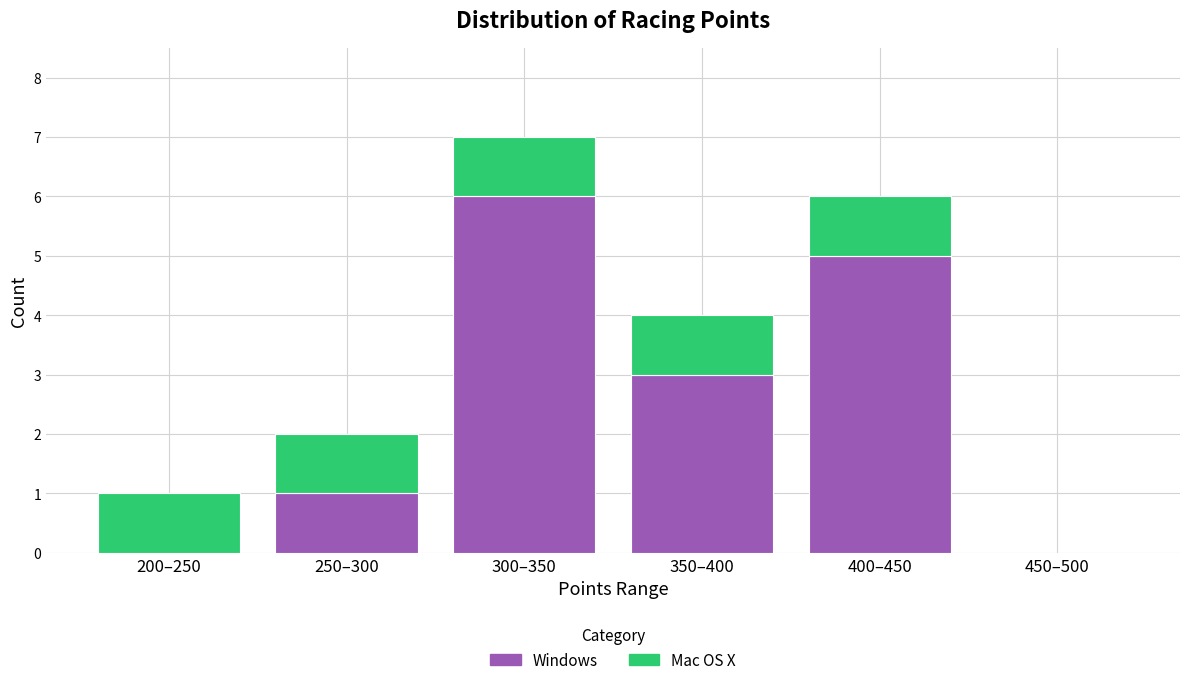

Reading left to right, transcribe the values for Windows.

200–250=0	250–300=1	300–350=6	350–400=3	400–450=5	450–500=0